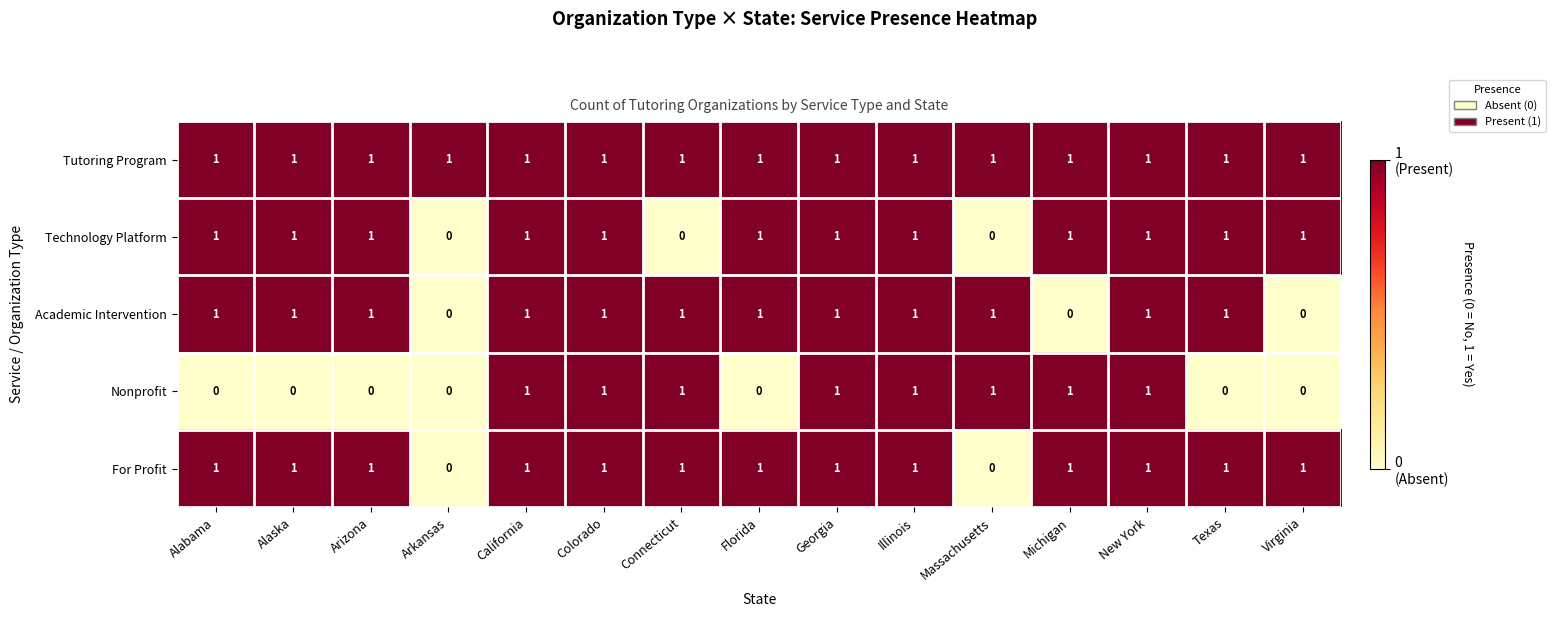

What is the sum of all Nonprofit values?

8